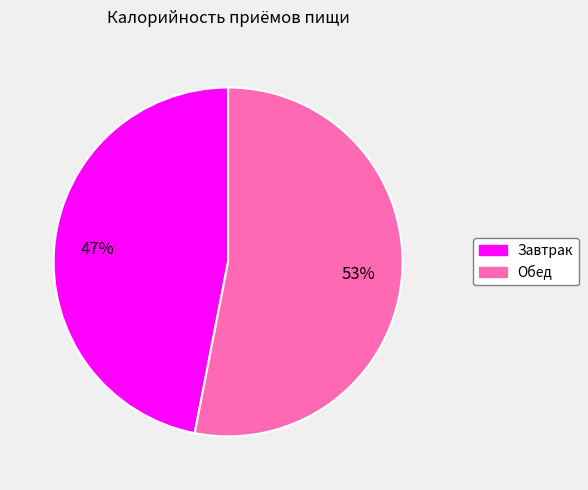

Which slice represents more than half of the pie?

Обед